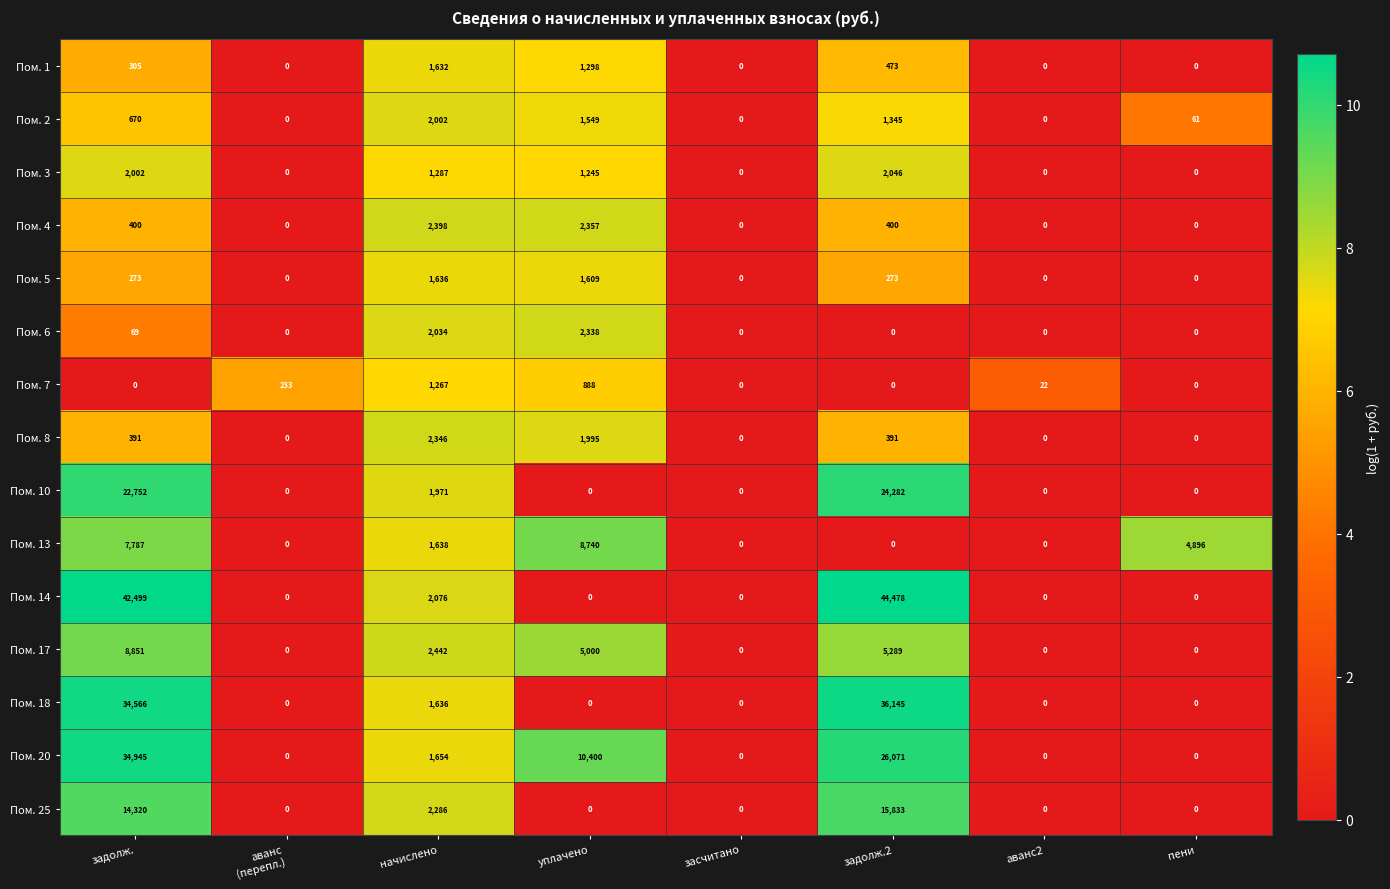

At which category is the sum across all series the highest?

задолж.